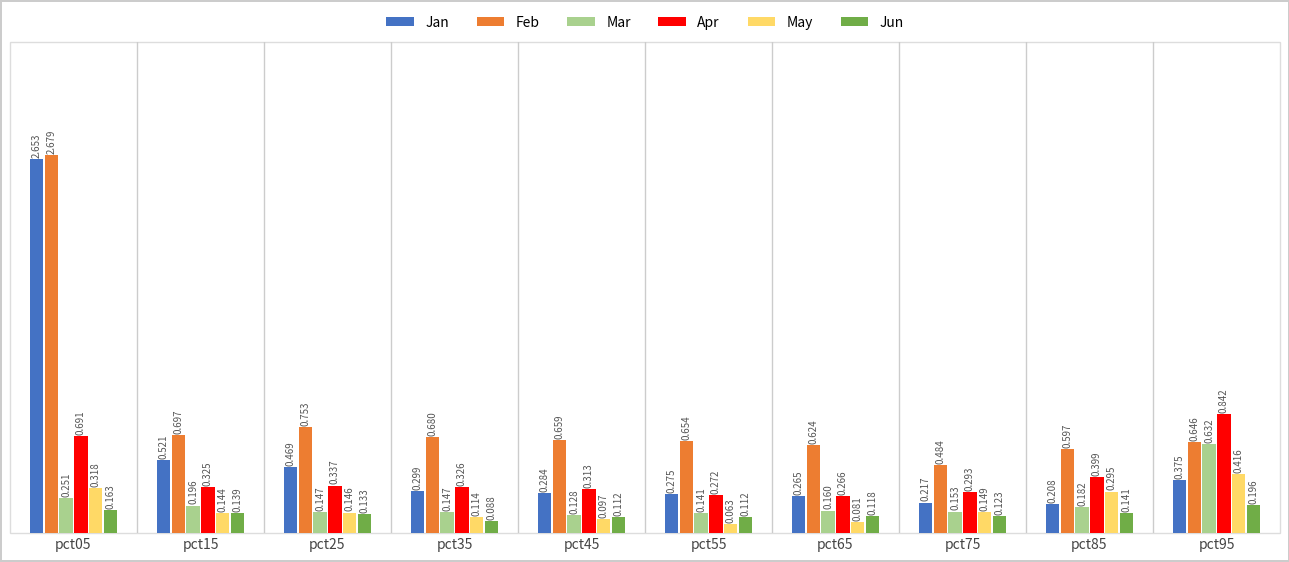

Is it true that Feb equals 0.9 at pct85?

False